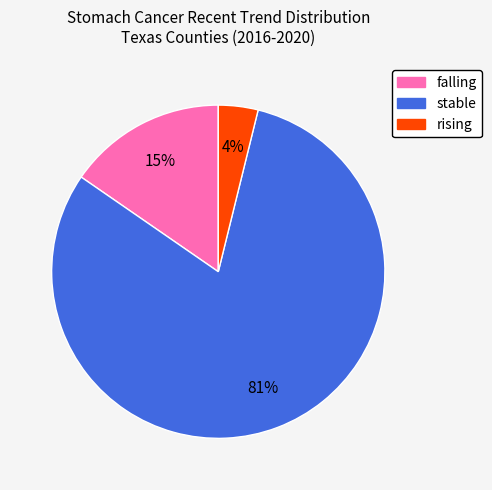

To the nearest percent, what is the difference between the largest and smallest slice percentages?

77%